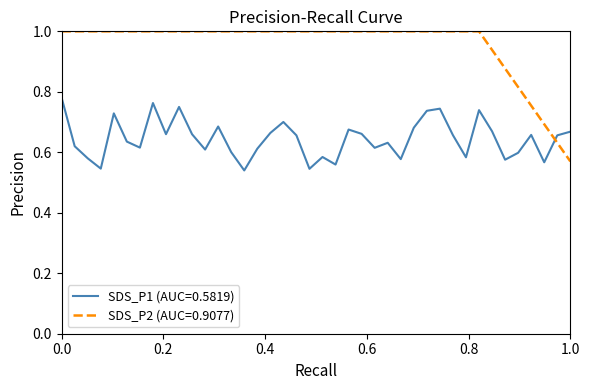

True or false: SDS_P1 (AUC=0.5819) and SDS_P2 (AUC=0.9077) intersect in this chart.

True